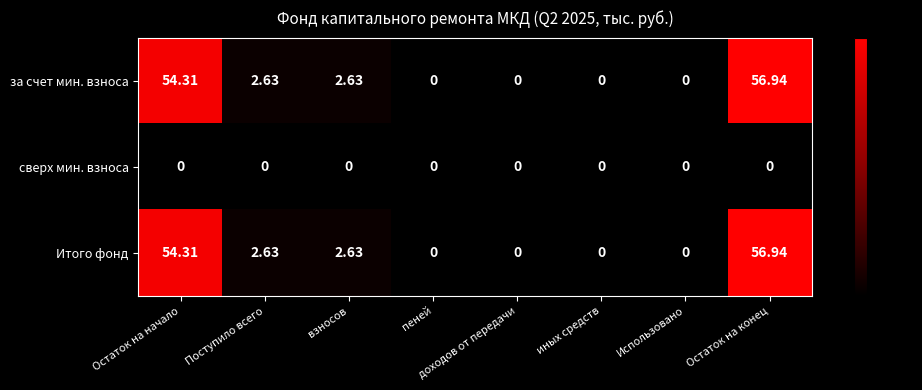

Where does the за счет мин. взноса series first go above 2?

Остаток на начало